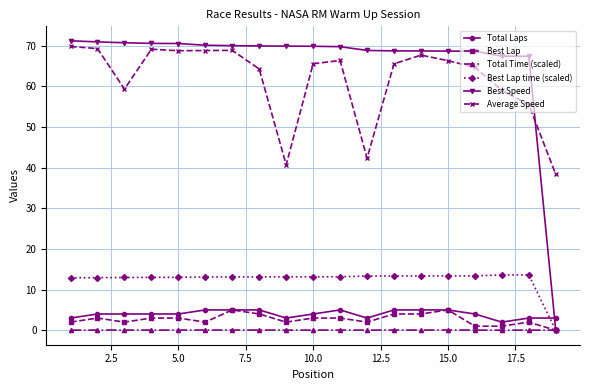

What is the maximum value shown in the chart?

71.2